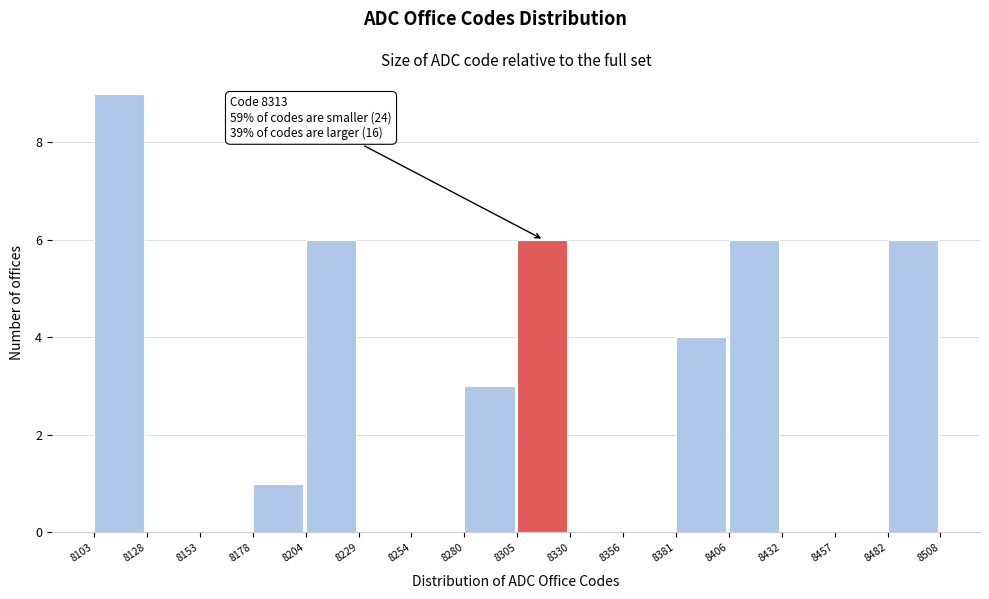

Over which range of the x-axis is the bar tallest?

8103 to 8128